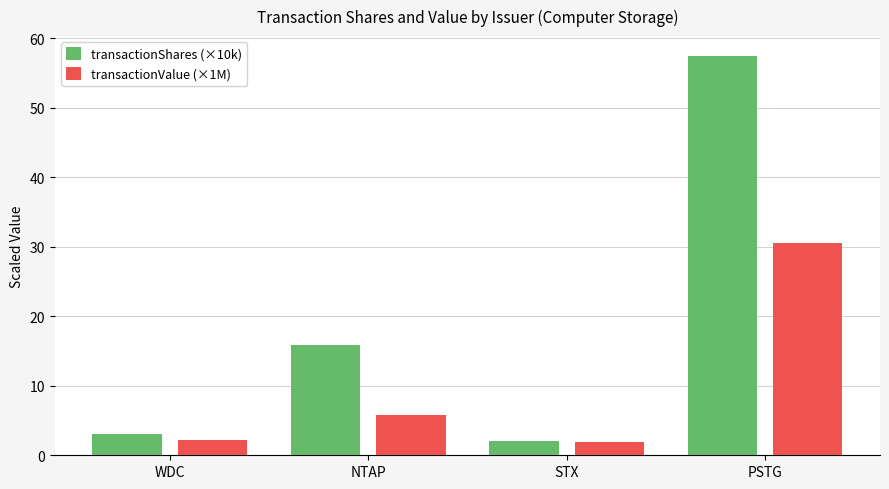

How many bars are there in each group?

2